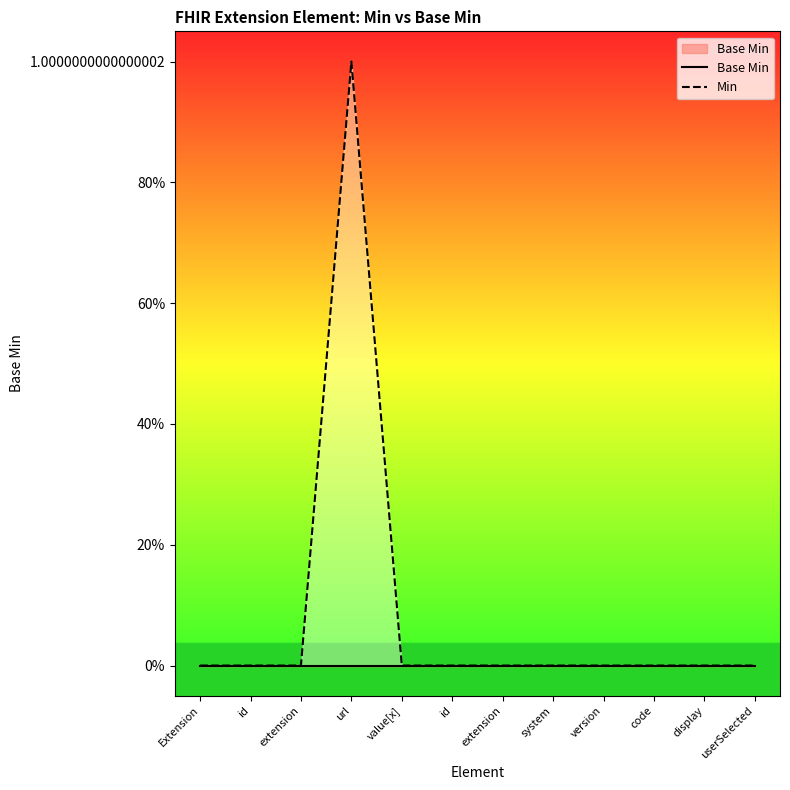

Rank the categories by Min value from lowest to highest.

Extension, id, extension, value[x], id, extension, system, version, code, display, userSelected, url